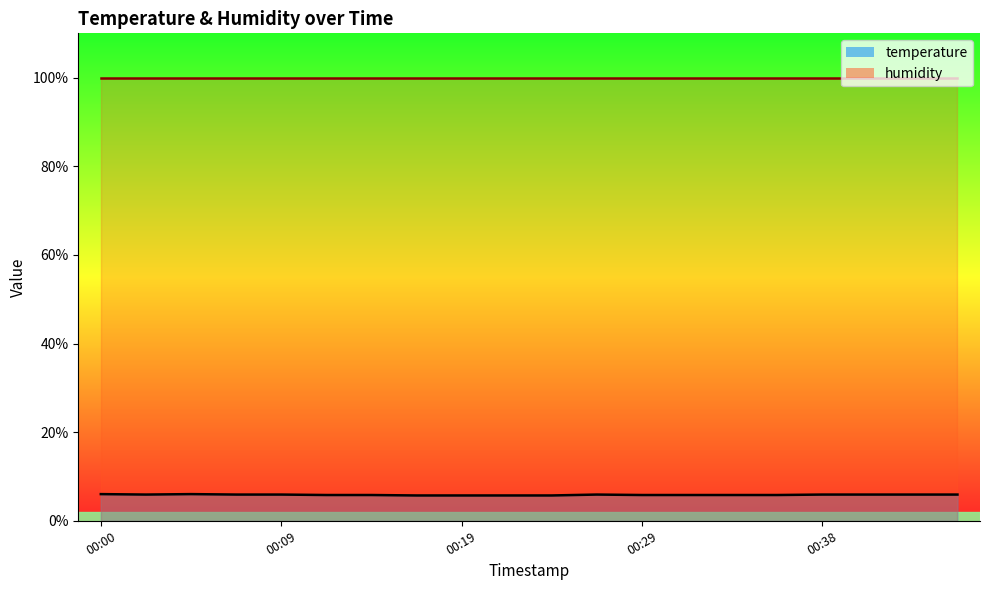

How many interior local valleys (lower than both neighbors) does the data have?

1